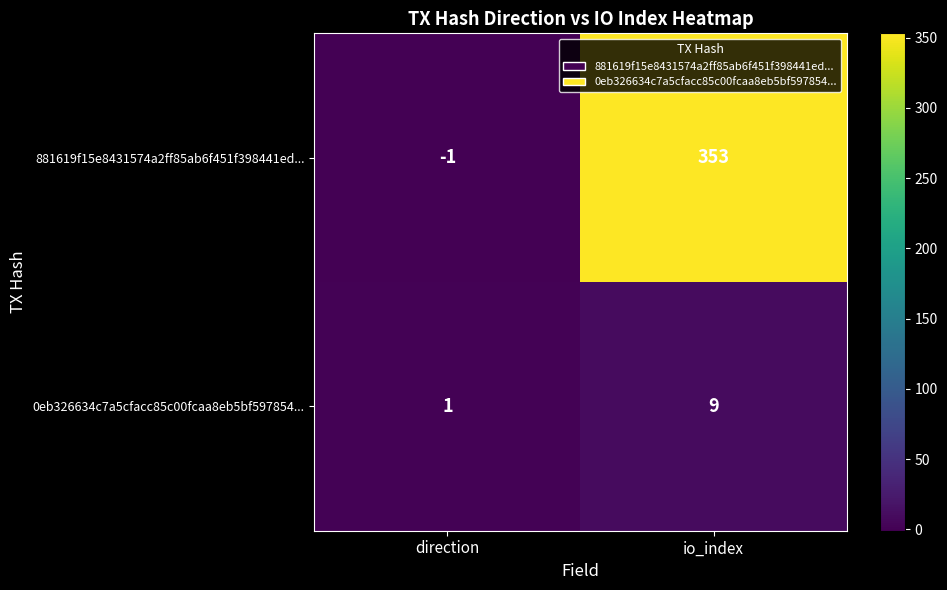

Which series has the widest spread of values?

881619f15e8431574a2ff85ab6f451f398441ed...